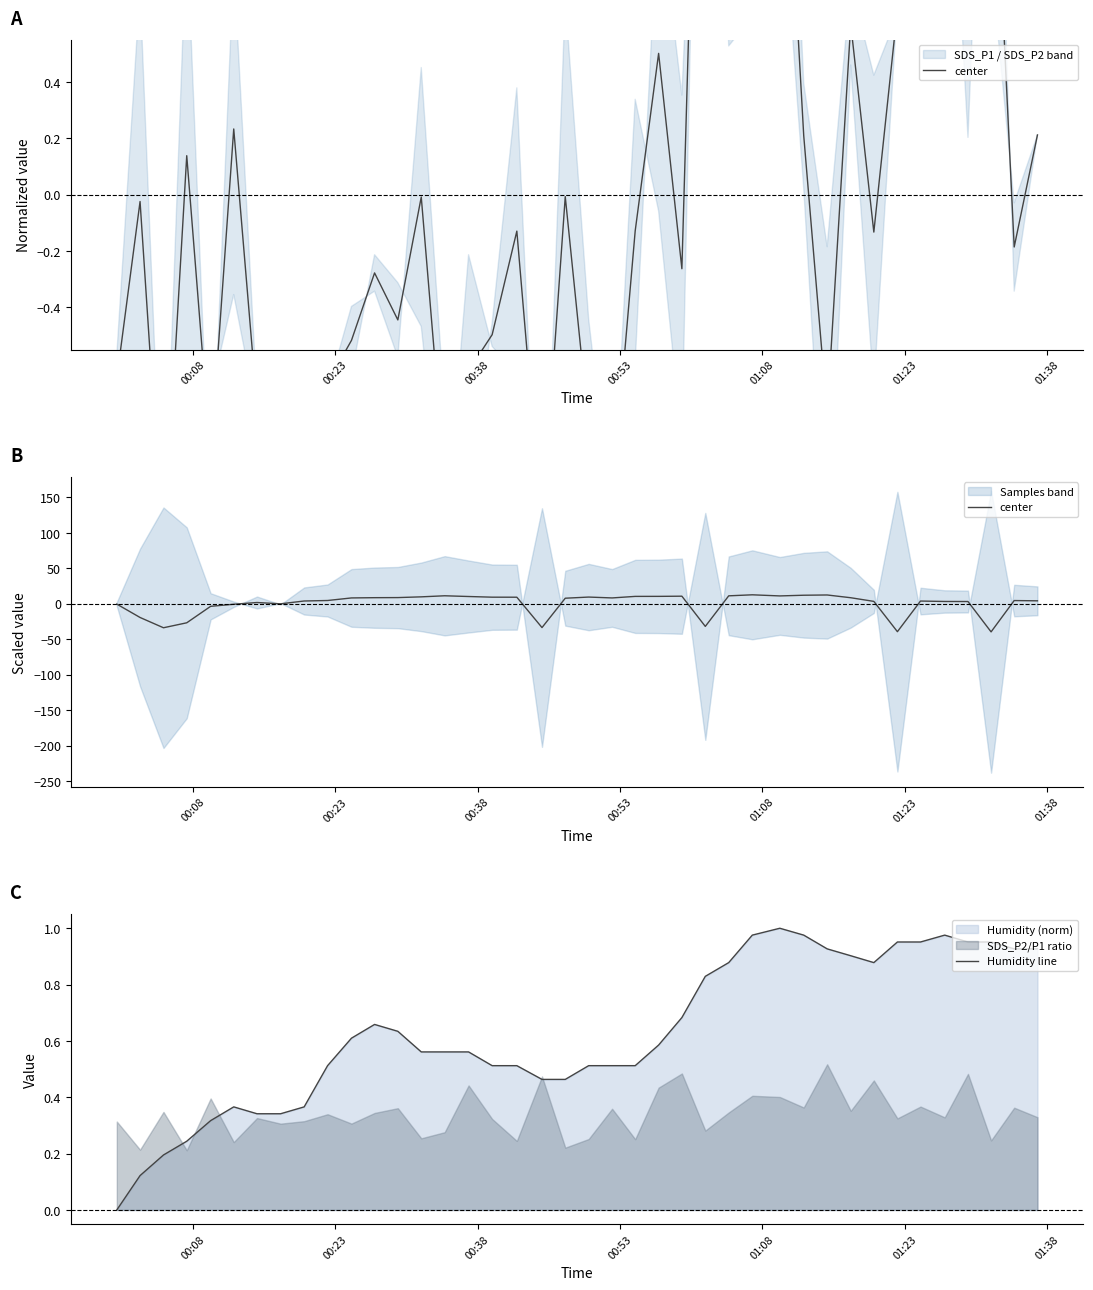

How many categories are shown in the chart?

40